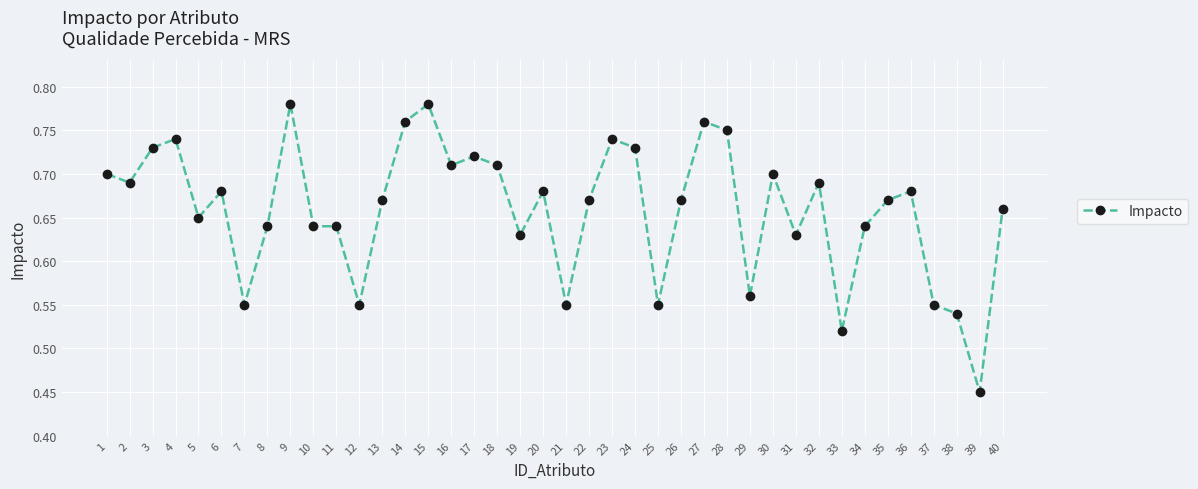

Is it true that the value at 17 is 0.2?

False